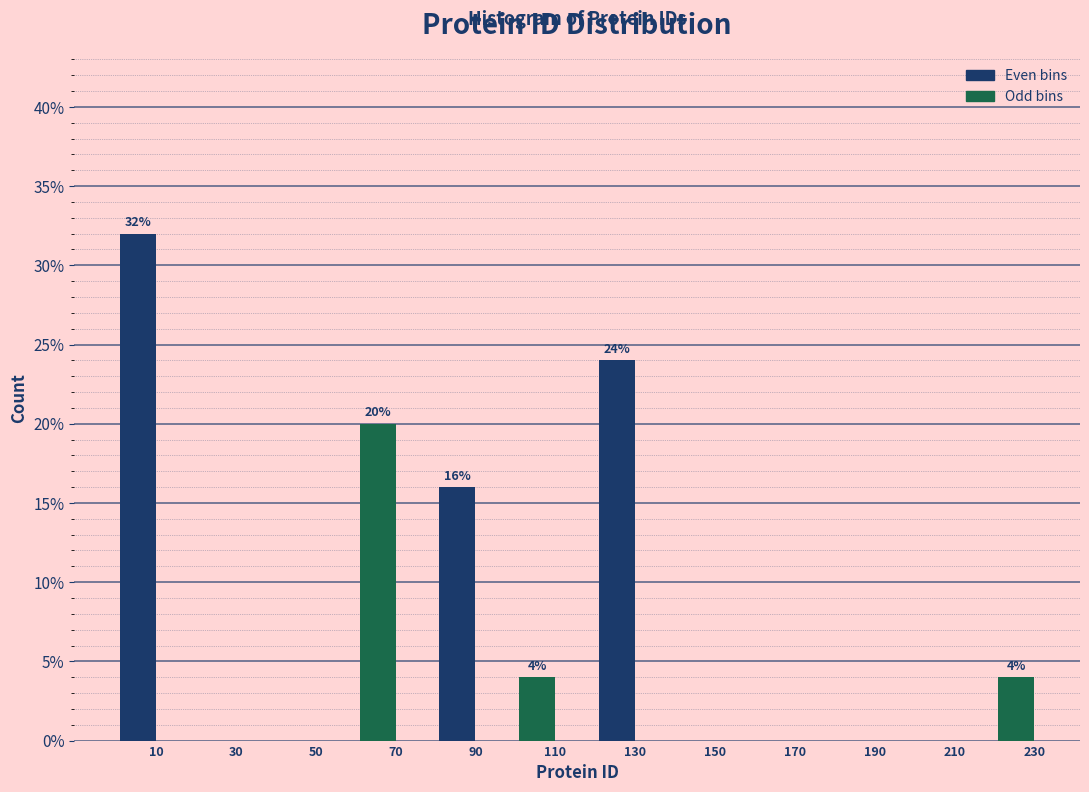

Reading right to left, extract all data points from this chart.

230=4	210=0	190=0	170=0	150=0	130=24	110=4	90=16	70=20	50=0	30=0	10=32